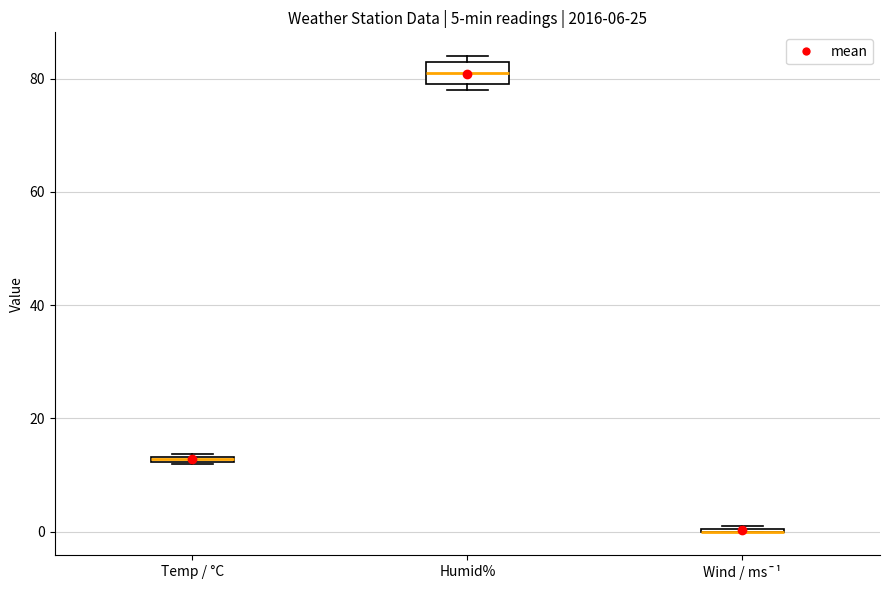

Comparing the boxes themselves (not the whiskers), which one is the tallest?

Humid%